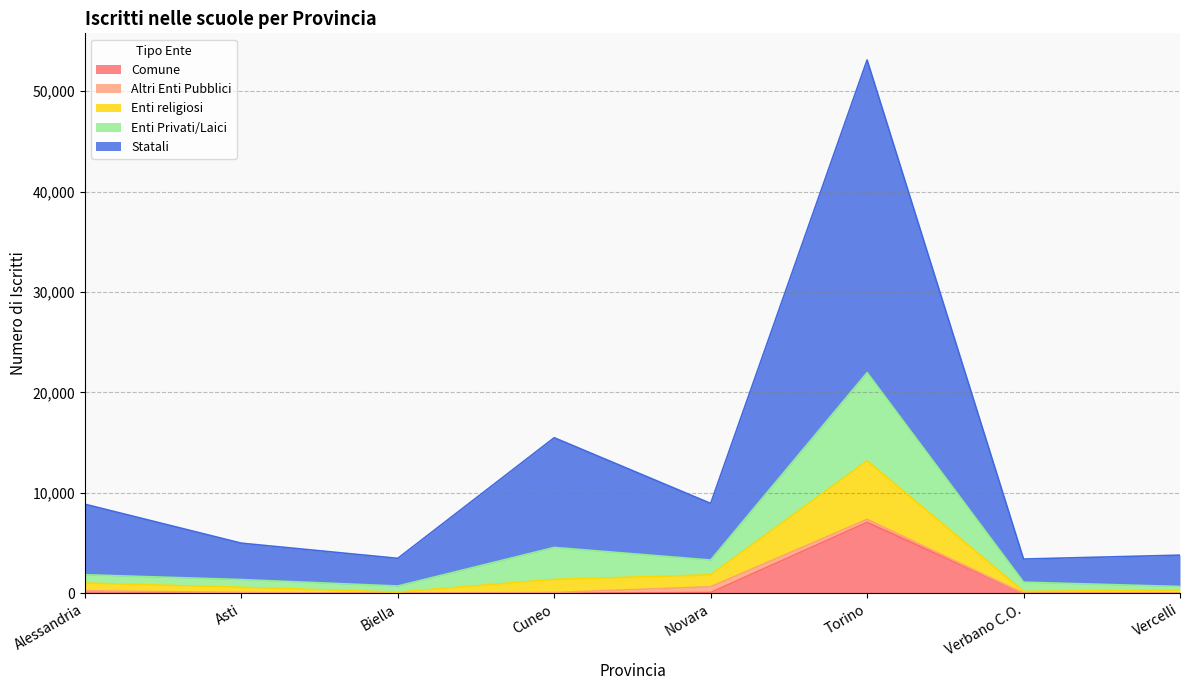

What is the sum of the Comune values at Verbano C.O. and Torino?

7067